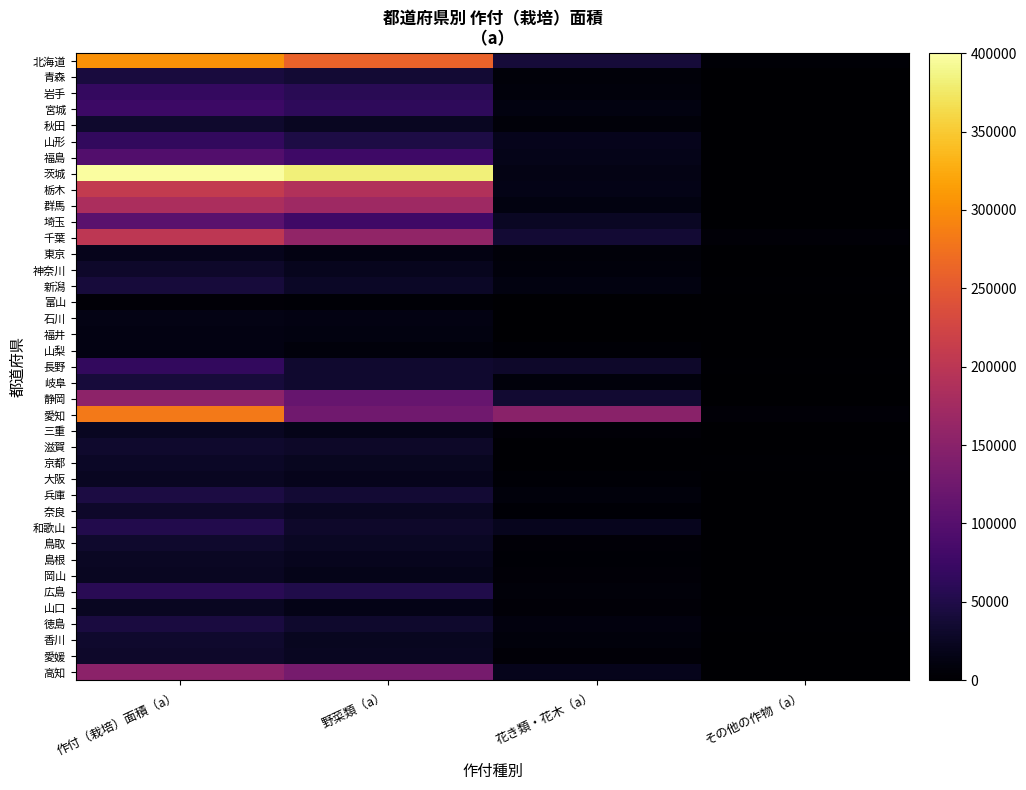

Reading left to right, what are all the values shown in this chart?

北海道: 作付（栽培）面積（a）=304304	野菜類（a）=260523	花き類・花木（a）=39958	その他の作物（a）=3823
青森: 作付（栽培）面積（a）=43082	野菜類（a）=36022	花き類・花木（a）=6464	その他の作物（a）=595
岩手: 作付（栽培）面積（a）=68466	野菜類（a）=59222	花き類・花木（a）=8374	その他の作物（a）=871
宮城: 作付（栽培）面積（a）=75022	野菜類（a）=62594	花き類・花木（a）=11700	その他の作物（a）=729
秋田: 作付（栽培）面積（a）=32760	野菜類（a）=24960	花き類・花木（a）=7001	その他の作物（a）=799
山形: 作付（栽培）面積（a）=67148	野菜類（a）=47040	花き類・花木（a）=18797	その他の作物（a）=1312
福島: 作付（栽培）面積（a）=96841	野菜類（a）=76922	花き類・花木（a）=18672	その他の作物（a）=1246
茨城: 作付（栽培）面積（a）=397775	野菜類（a）=381338	花き類・花木（a）=15232	その他の作物（a）=1204
栃木: 作付（栽培）面積（a）=208054	野菜類（a）=190245	花き類・花木（a）=16652	その他の作物（a）=1157
群馬: 作付（栽培）面積（a）=183680	野菜類（a）=171140	花き類・花木（a）=11617	その他の作物（a）=923
埼玉: 作付（栽培）面積（a）=104624	野菜類（a）=78586	花き類・花木（a）=25224	その他の作物（a）=813
千葉: 作付（栽培）面積（a）=201753	野菜類（a）=159107	花き類・花木（a）=36577	その他の作物（a）=6069
東京: 作付（栽培）面積（a）=19914	野菜類（a）=13226	花き類・花木（a）=6286	その他の作物（a）=402
神奈川: 作付（栽培）面積（a）=29849	野菜類（a）=20862	花き類・花木（a）=8701	その他の作物（a）=285
新潟: 作付（栽培）面積（a）=41601	野菜類（a）=27834	花き類・花木（a）=11810	その他の作物（a）=1957
富山: 作付（栽培）面積（a）=6023	野菜類（a）=4175	花き類・花木（a）=1541	その他の作物（a）=307
石川: 作付（栽培）面積（a）=15007	野菜類（a）=13347	花き類・花木（a）=1286	その他の作物（a）=375
福井: 作付（栽培）面積（a）=14033	野菜類（a）=12063	花き類・花木（a）=1536	その他の作物（a）=434
山梨: 作付（栽培）面積（a）=13116	野菜類（a）=9006	花き類・花木（a）=3908	その他の作物（a）=201
長野: 作付（栽培）面積（a）=66905	野菜類（a）=34065	花き類・花木（a）=31013	その他の作物（a）=1826
岐阜: 作付（栽培）面積（a）=41775	野菜類（a）=33193	花き類・花木（a）=7986	その他の作物（a）=597
静岡: 作付（栽培）面積（a）=153361	野菜類（a）=116345	花き類・花木（a）=35727	その他の作物（a）=1290
愛知: 作付（栽培）面積（a）=282518	野菜類（a）=126326	花き類・花木（a）=151412	その他の作物（a）=4780
三重: 作付（栽培）面積（a）=23707	野菜類（a）=17203	花き類・花木（a）=6129	その他の作物（a）=374
滋賀: 作付（栽培）面積（a）=31603	野菜類（a）=28494	花き類・花木（a）=2950	その他の作物（a）=158
京都: 作付（栽培）面積（a）=26912	野菜類（a）=22507	花き類・花木（a）=2756	その他の作物（a）=1650
大阪: 作付（栽培）面積（a）=23874	野菜類（a）=20290	花き類・花木（a）=3475	その他の作物（a）=109
兵庫: 作付（栽培）面積（a）=46742	野菜類（a）=37106	花き類・花木（a）=9210	その他の作物（a）=426
奈良: 作付（栽培）面積（a）=30164	野菜類（a）=24890	花き類・花木（a）=4592	その他の作物（a）=682
和歌山: 作付（栽培）面積（a）=52303	野菜類（a）=30903	花き類・花木（a）=21102	その他の作物（a）=298
鳥取: 作付（栽培）面積（a）=31426	野菜類（a）=25658	花き類・花木（a）=5112	その他の作物（a）=657
島根: 作付（栽培）面積（a）=25140	野菜類（a）=20472	花き類・花木（a）=4096	その他の作物（a）=573
岡山: 作付（栽培）面積（a）=23446	野菜類（a）=17239	花き類・花木（a）=5805	その他の作物（a）=402
広島: 作付（栽培）面積（a）=58146	野菜類（a）=50654	花き類・花木（a）=6801	その他の作物（a）=691
山口: 作付（栽培）面積（a）=23660	野菜類（a）=16924	花き類・花木（a）=5904	その他の作物（a）=833
徳島: 作付（栽培）面積（a）=44349	野菜類（a）=31863	花き類・花木（a）=10468	その他の作物（a）=2017
香川: 作付（栽培）面積（a）=31338	野菜類（a）=22042	花き類・花木（a）=8596	その他の作物（a）=700
愛媛: 作付（栽培）面積（a）=30823	野菜類（a）=24655	花き類・花木（a）=4884	その他の作物（a）=1283
高知: 作付（栽培）面積（a）=152368	野菜類（a）=132153	花き類・花木（a）=19421	その他の作物（a）=794